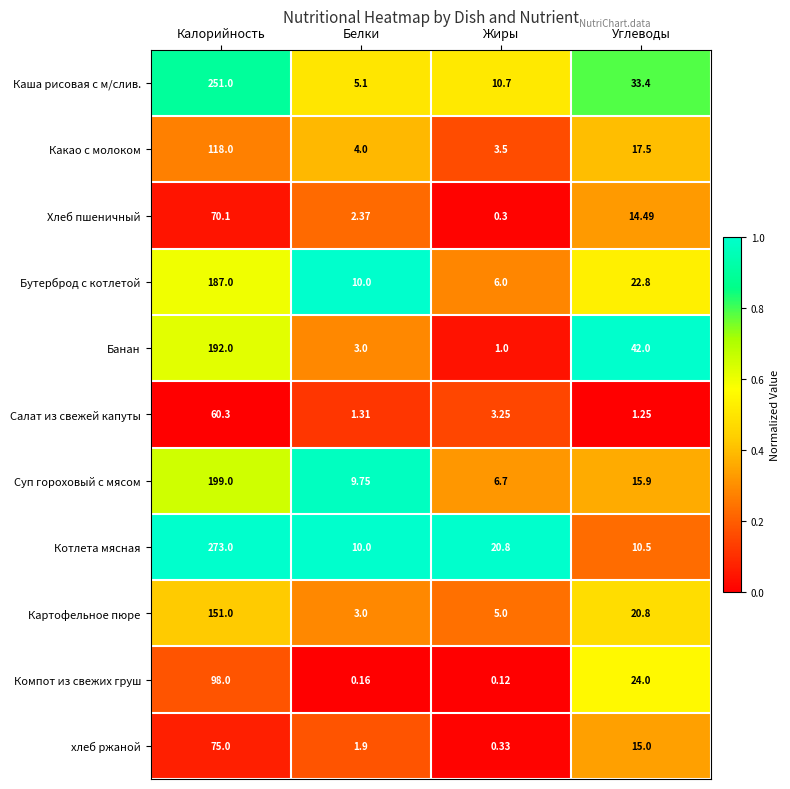

What is the greatest value displayed?

273.0